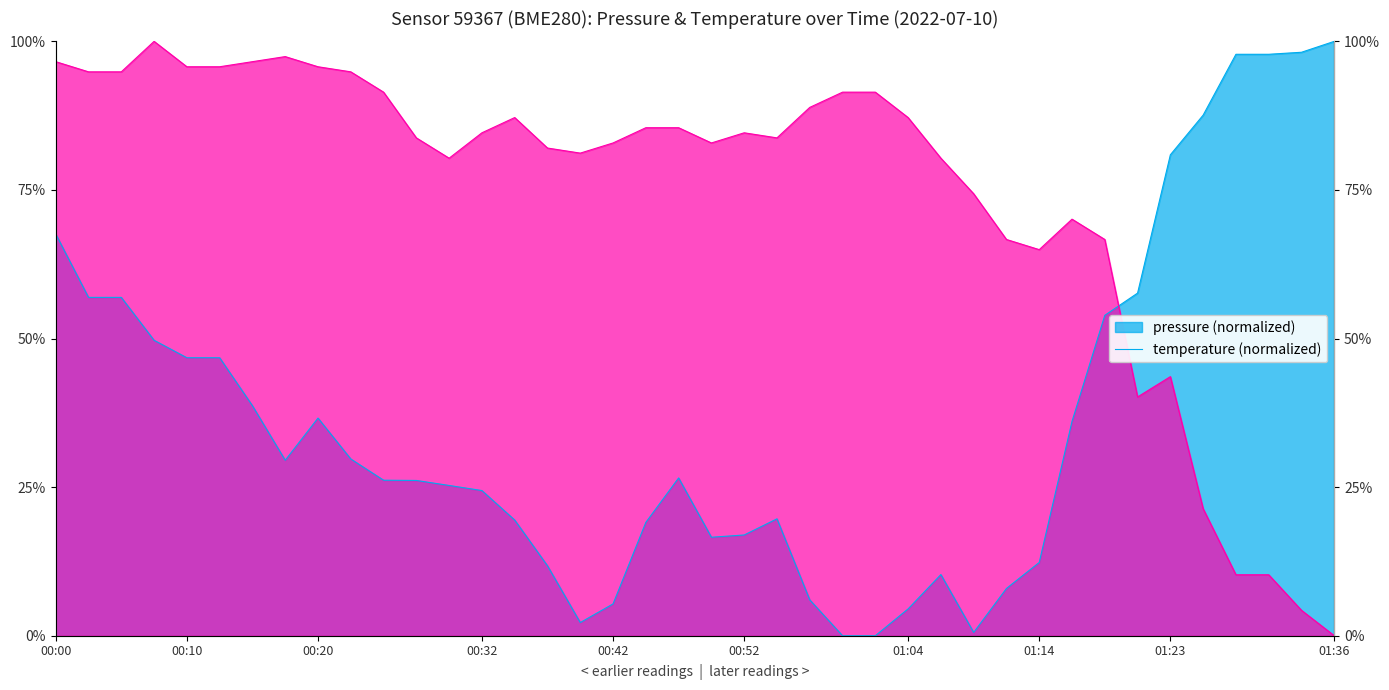

What is the value of the pressure point at the 10th from the left?

29.7